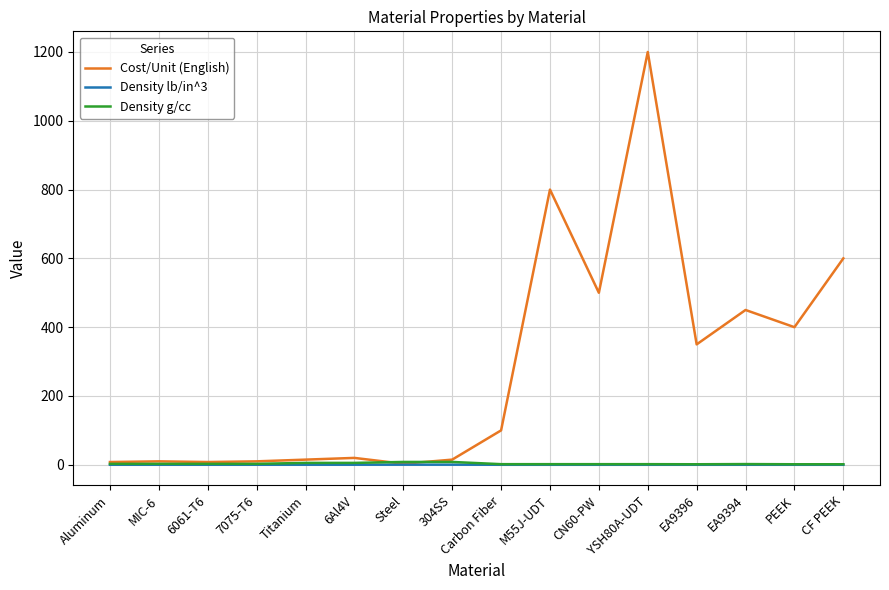

Count the number of categories in the chart.

16